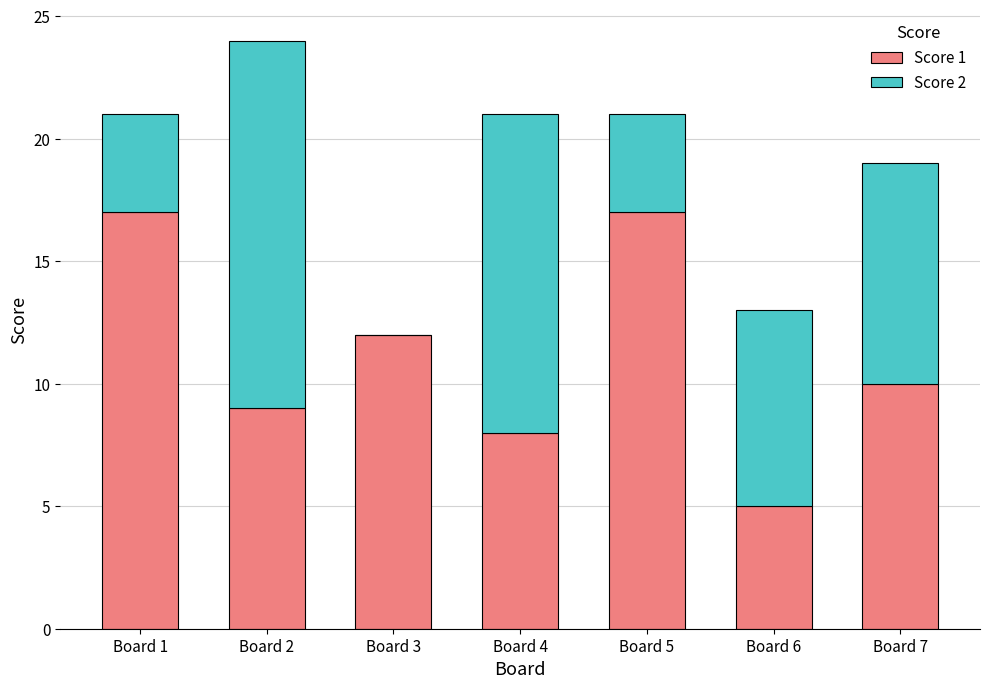

At which category is the sum across all series the highest?

Board 2